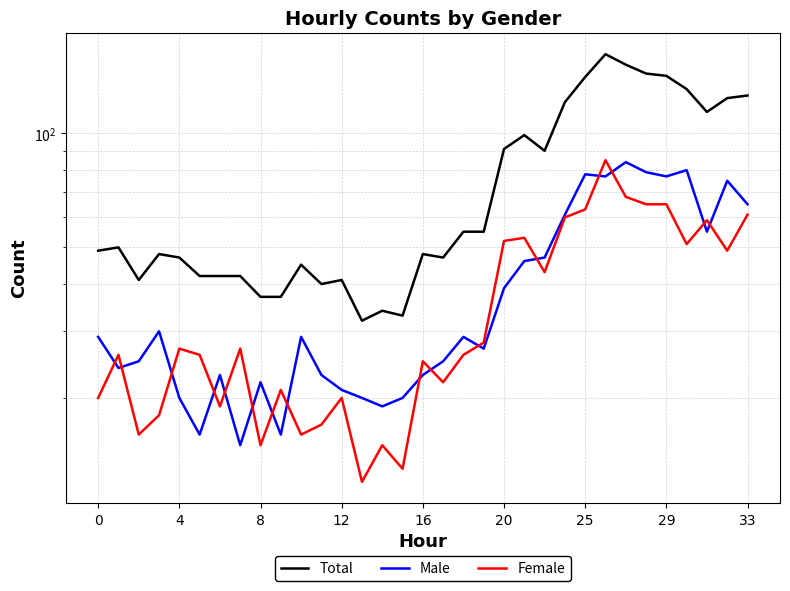

Which series has the largest total across all categories?

Total